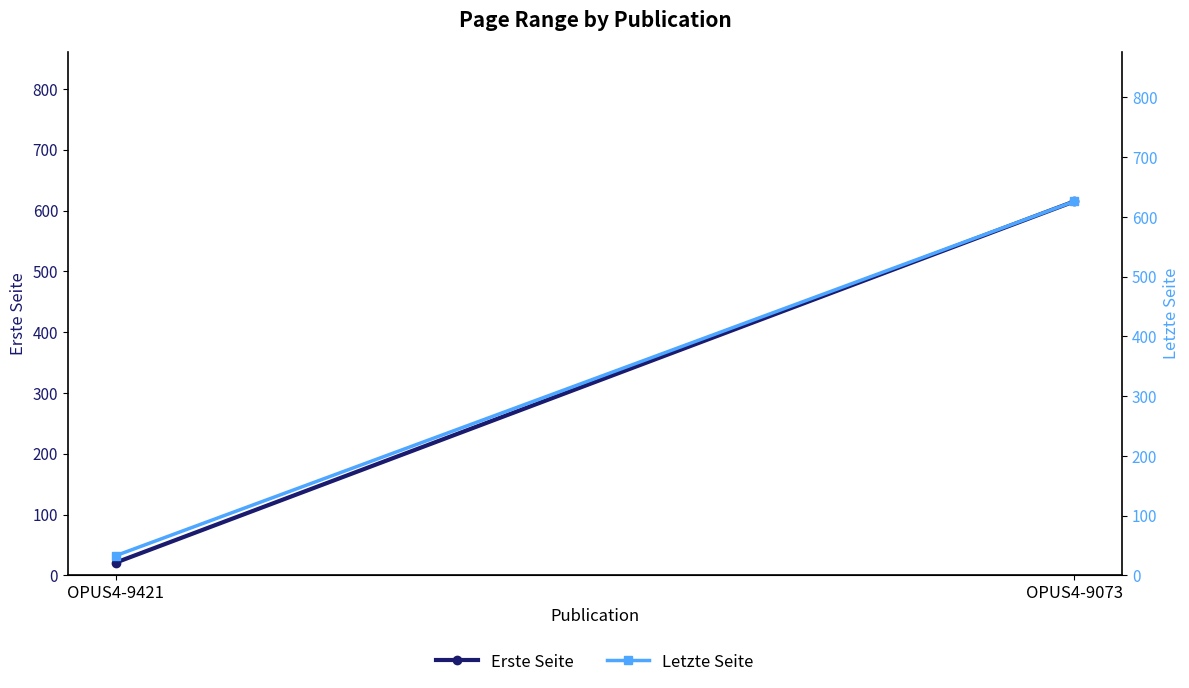

Is the value of Letzte Seite at OPUS4-9421 greater than the value of Erste Seite at OPUS4-9073?

No